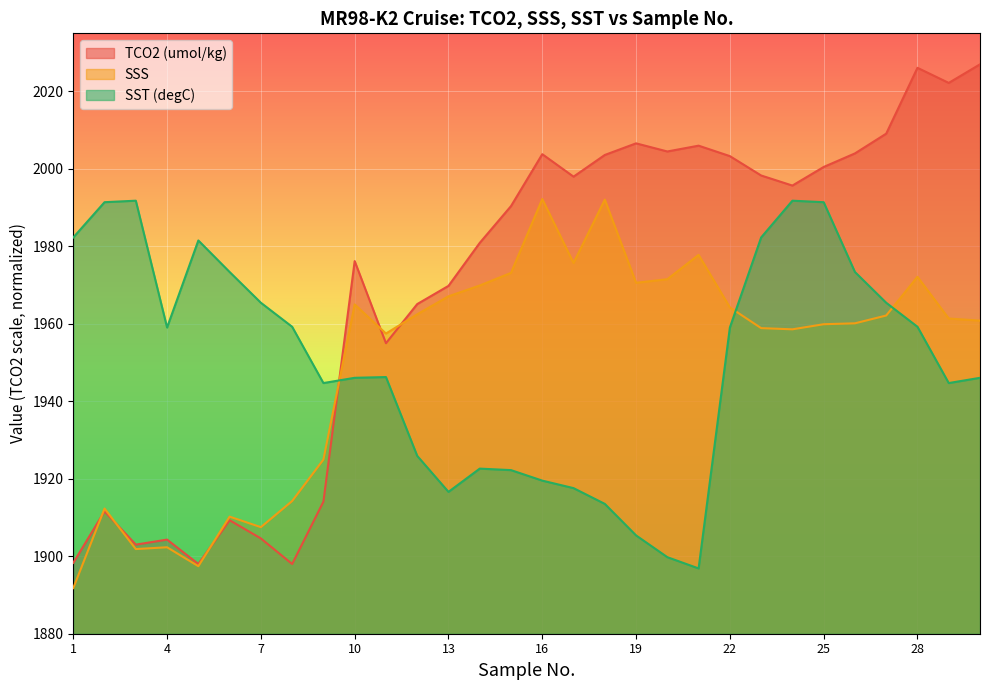

The value of TCO2 (umol/kg) at 10 is 1976.2. True or false?

True